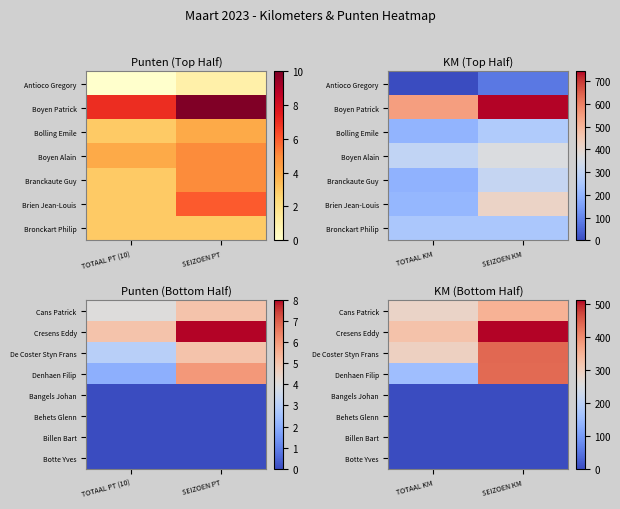

What is the sum of all De Coster Styn Frans values?

731